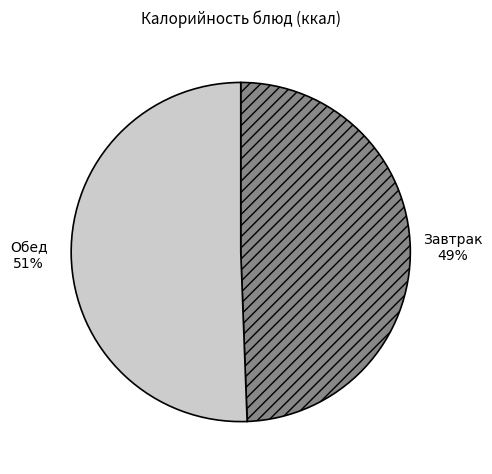

To the nearest percent, what is the average slice percentage?

50%